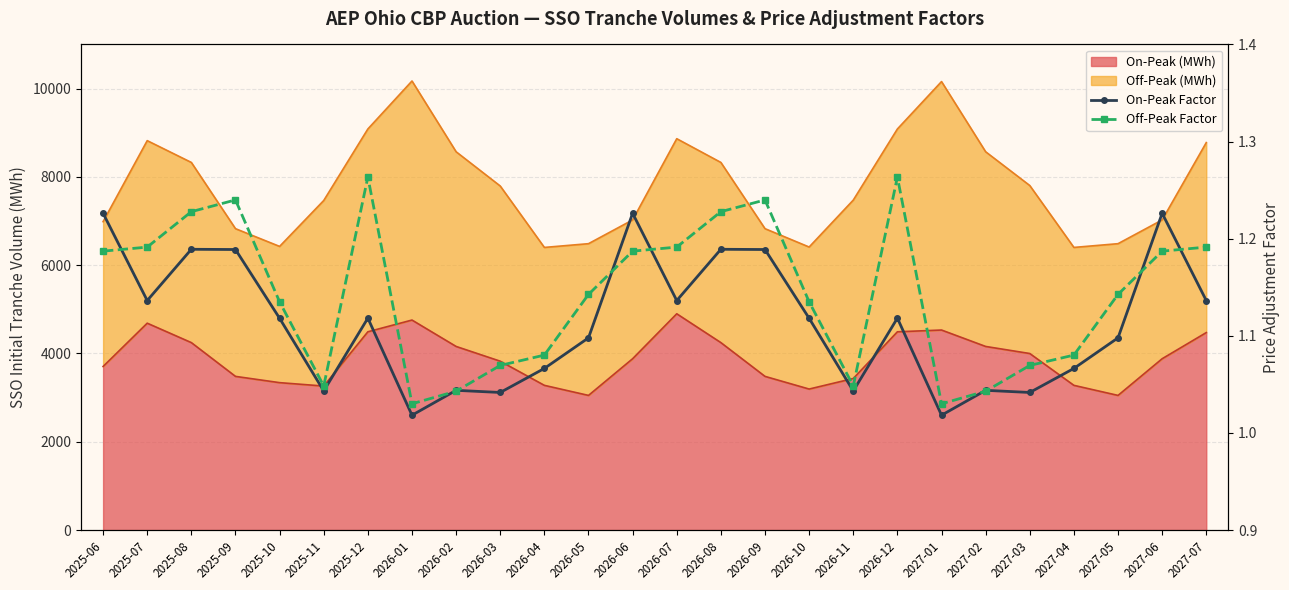

Which category has the lowest value in the On-Peak Factor series?

2026-01